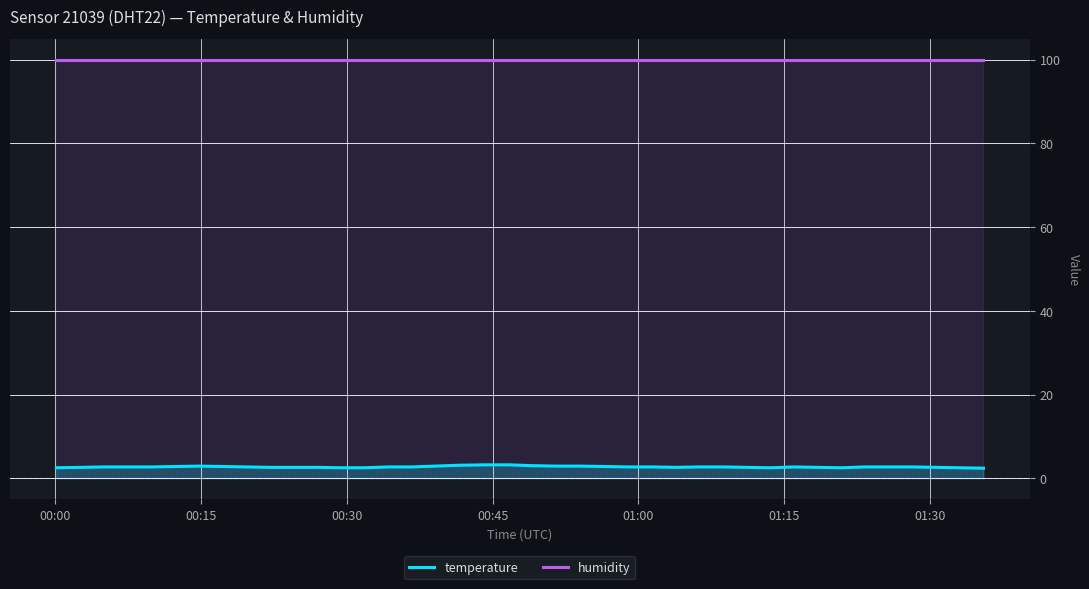

True or false: temperature and humidity intersect in this chart.

False